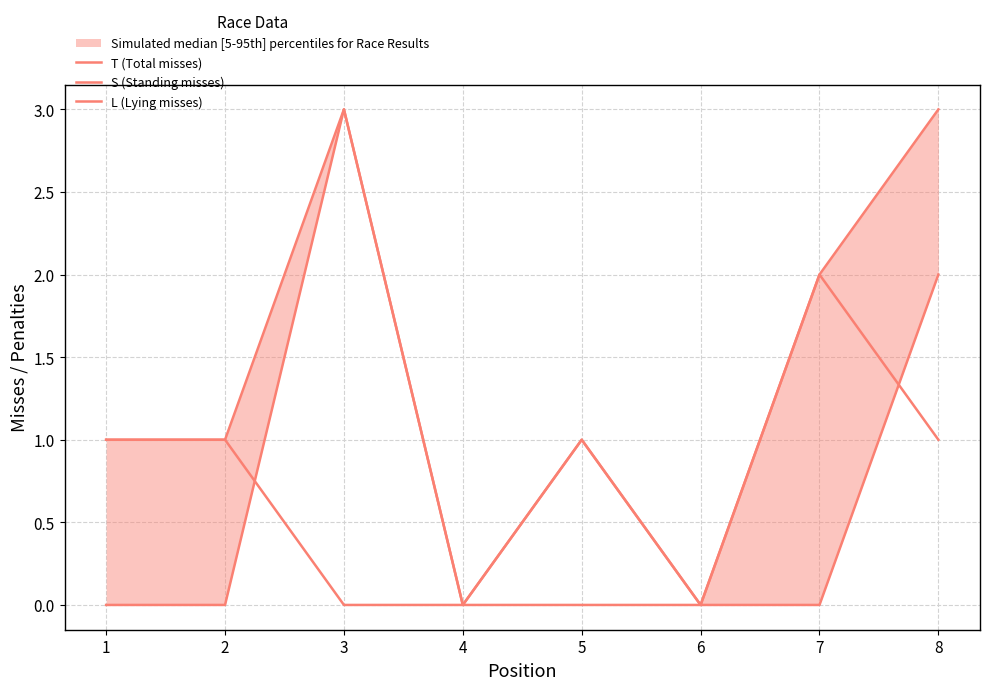

How many interior local valleys does the L (Lying misses) series have?

1